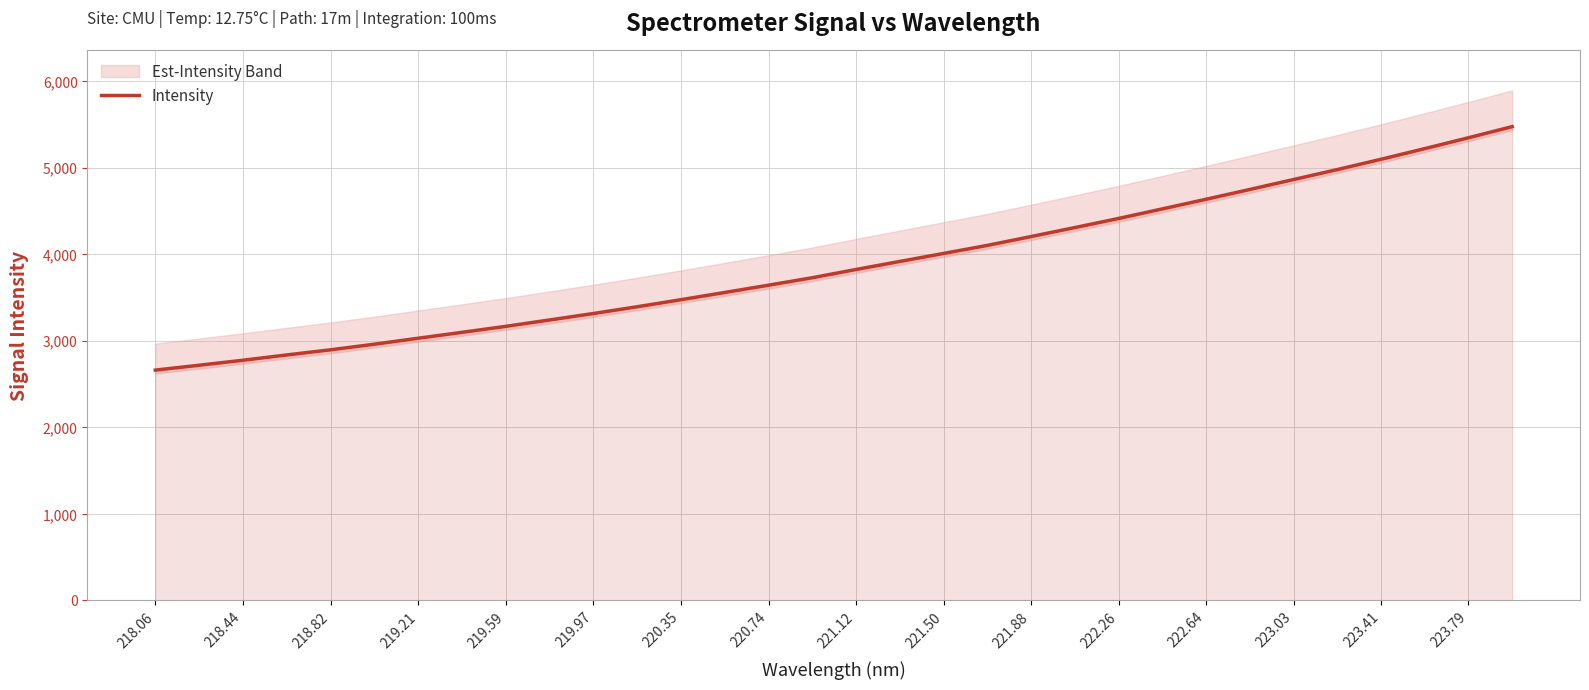

The Intensity series shows 9527.3 at 223.79. True or false?

False